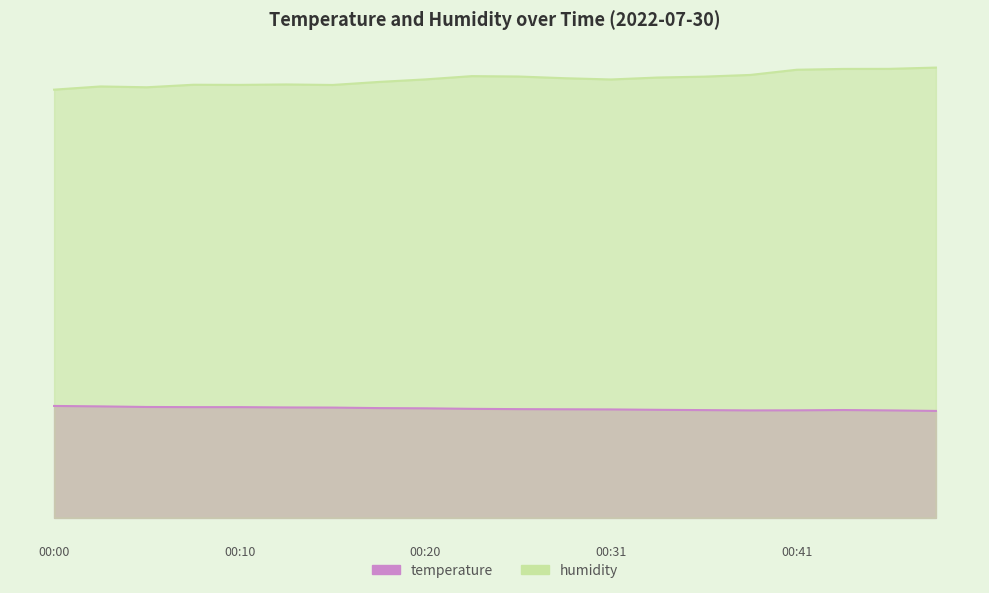

What is the value of the temperature point at the 5th from the left?

14.9